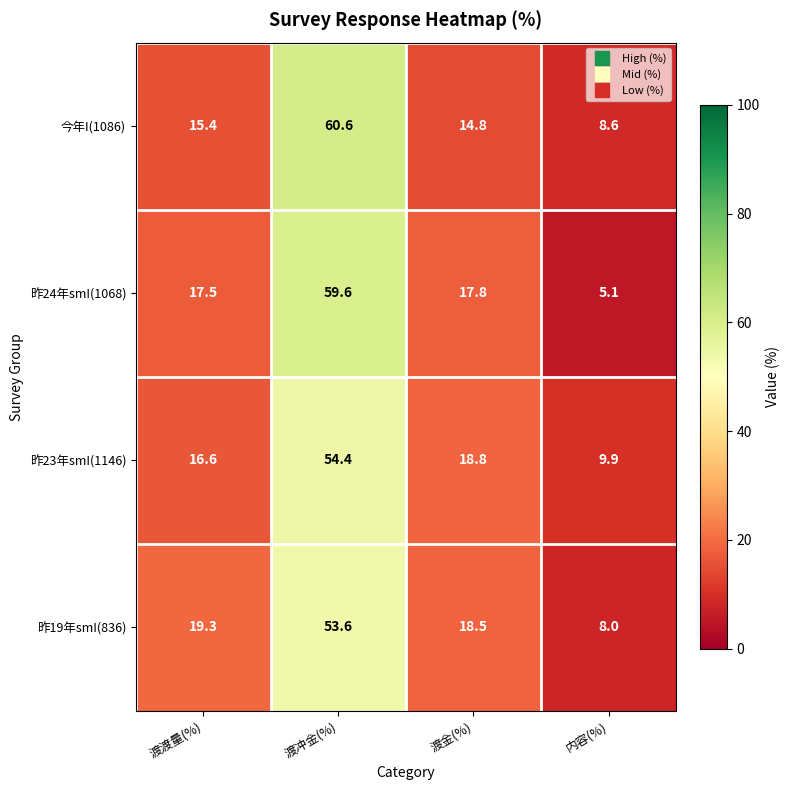

What is the spread (max minus min) of values at 内容(%)?

4.8